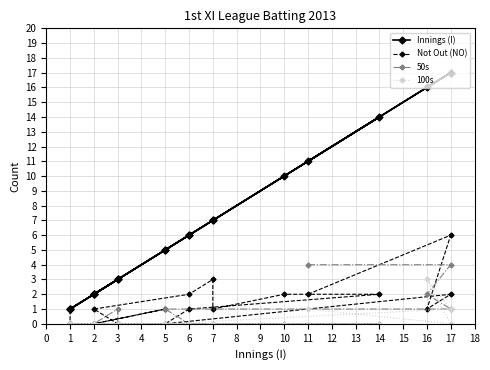

What is the difference between the maximum and minimum values in the 100s series?

3